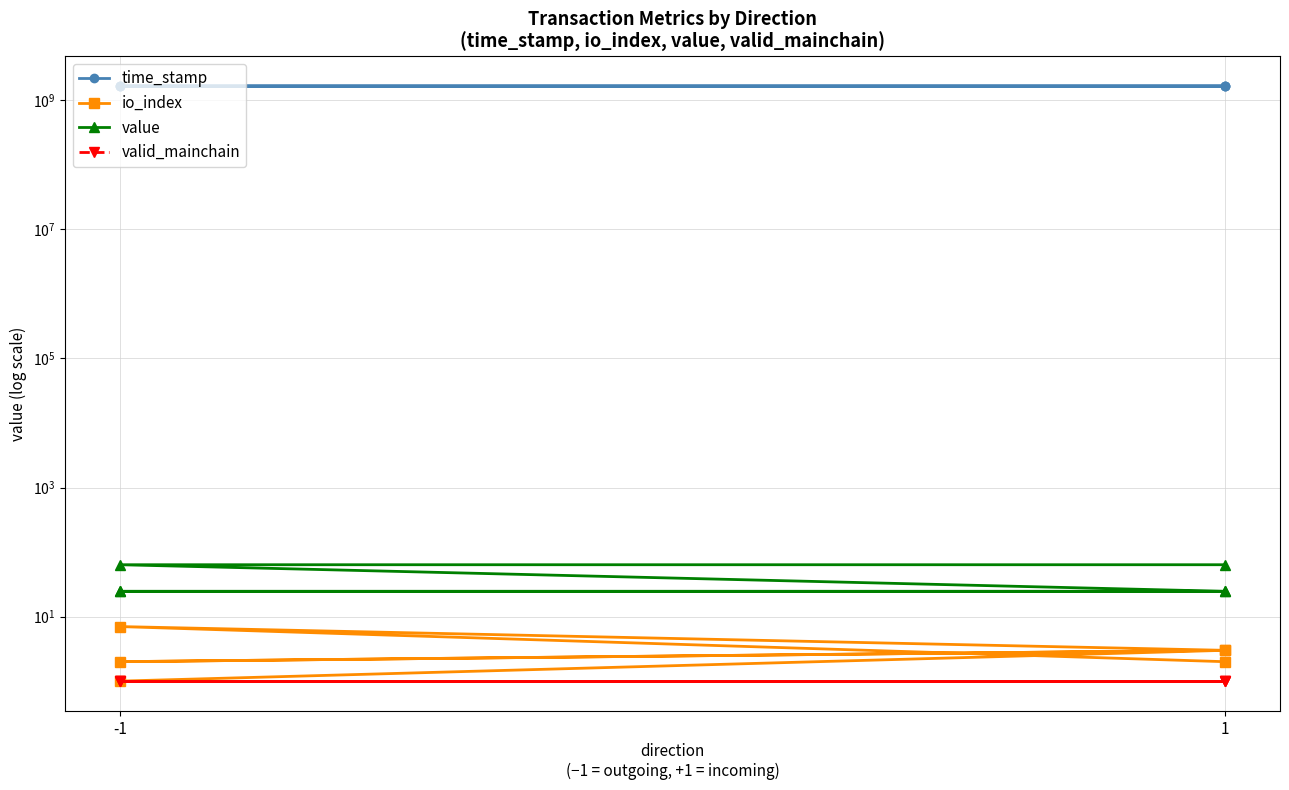

The valid_mainchain series shows 0.5 at 1. True or false?

False